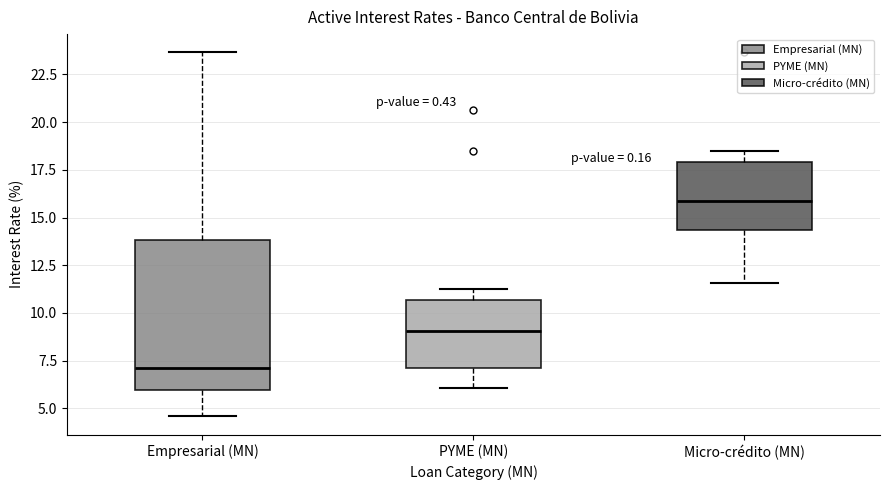

Reading left to right, read every box against the y-axis: the position of its median line, the range the box covers, and the ends of its whiskers. The values are not printed on the chart, so give them approximately, as read against the axis.

Empresarial (MN): median 7.0, box 6.0 to 14.0, whiskers 4.5 to 23.5
PYME (MN): median 9.0, box 7.0 to 10.5, whiskers 6.0 to 11.5
Micro-crédito (MN): median 16.0, box 14.5 to 18.0, whiskers 11.5 to 18.5